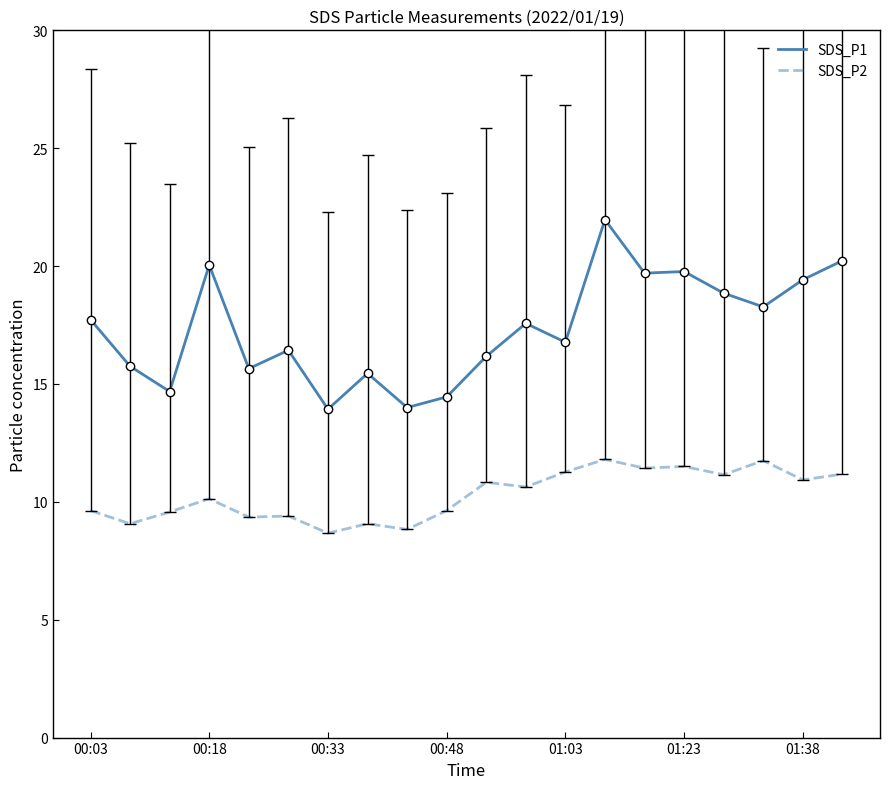

What is the minimum value for SDS_P2?

8.7